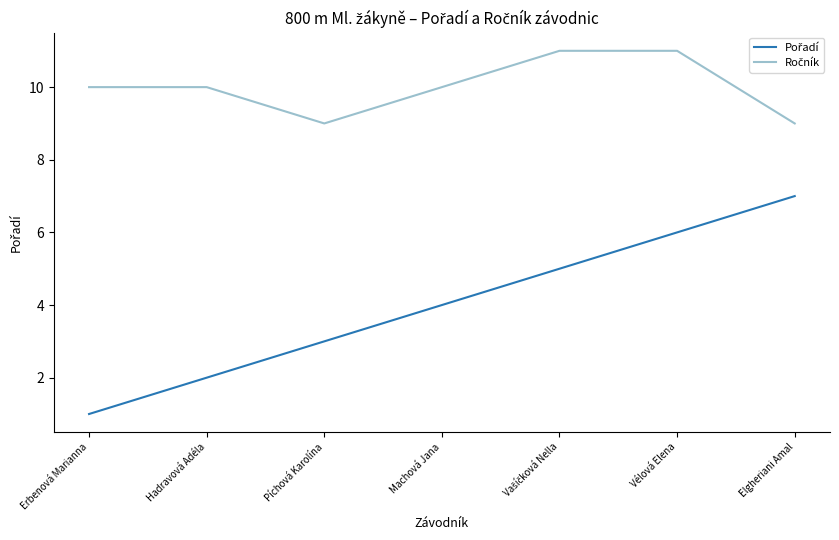

What position from the left is Erbenová Marianna?

1